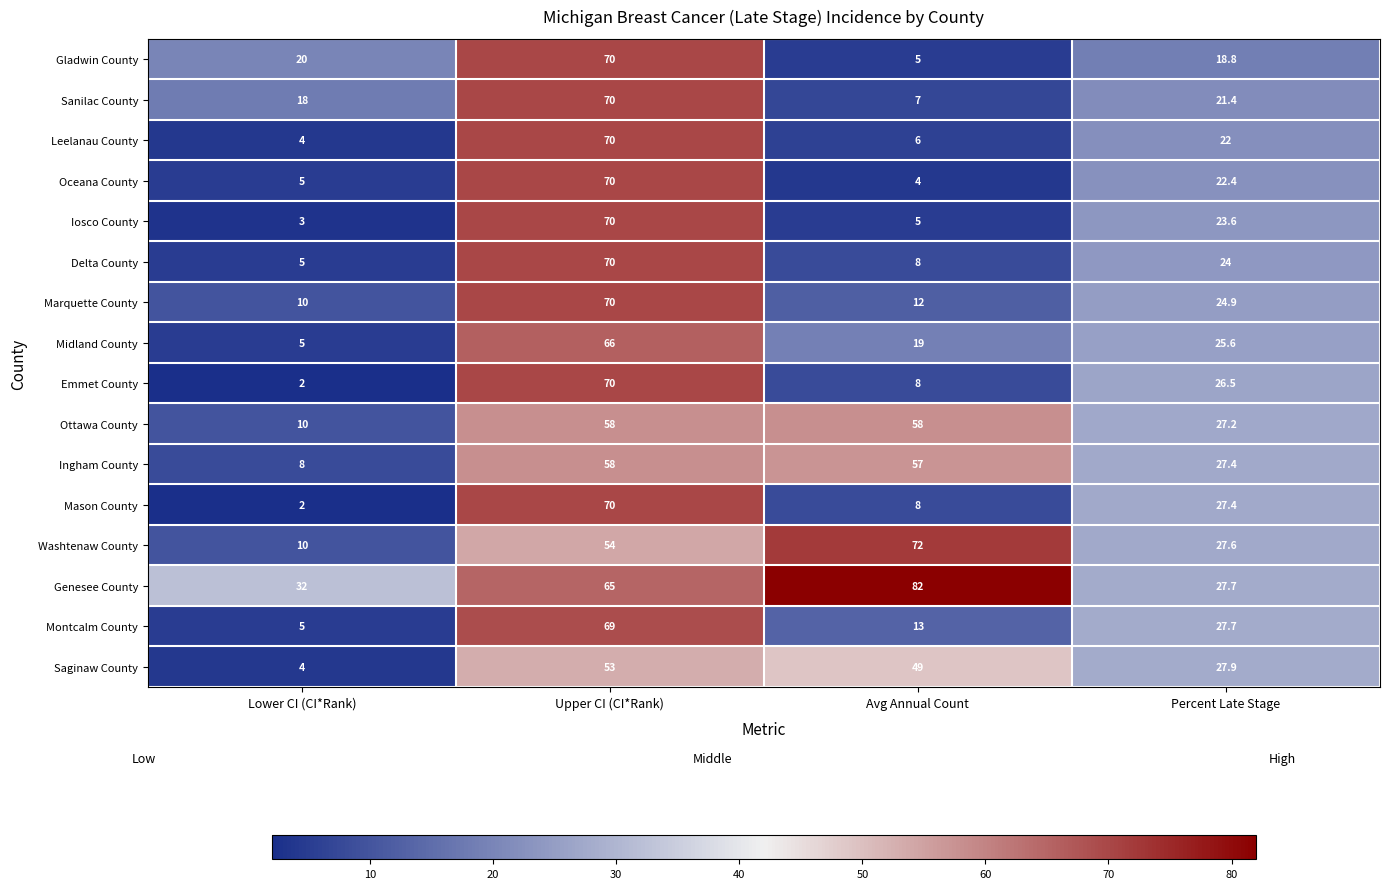

What is the spread (max minus min) of values at Lower CI (CI*Rank)?

30.0